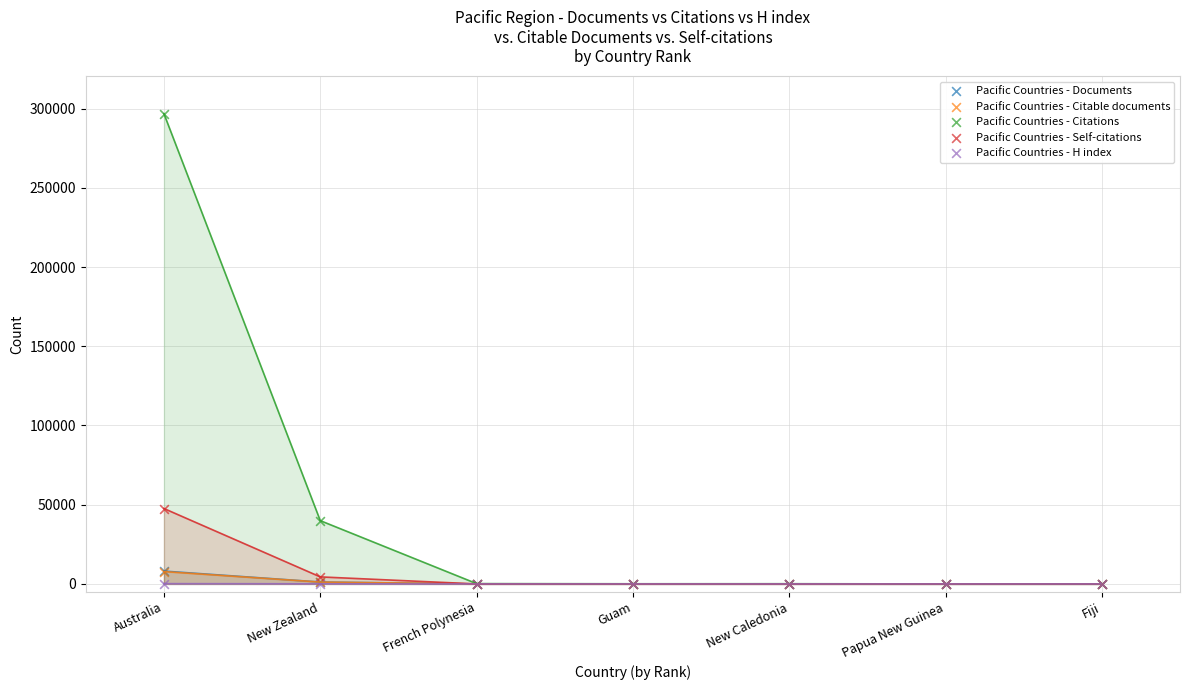

Which series has the largest Y range (max minus min)?

Pacific Countries - Citations